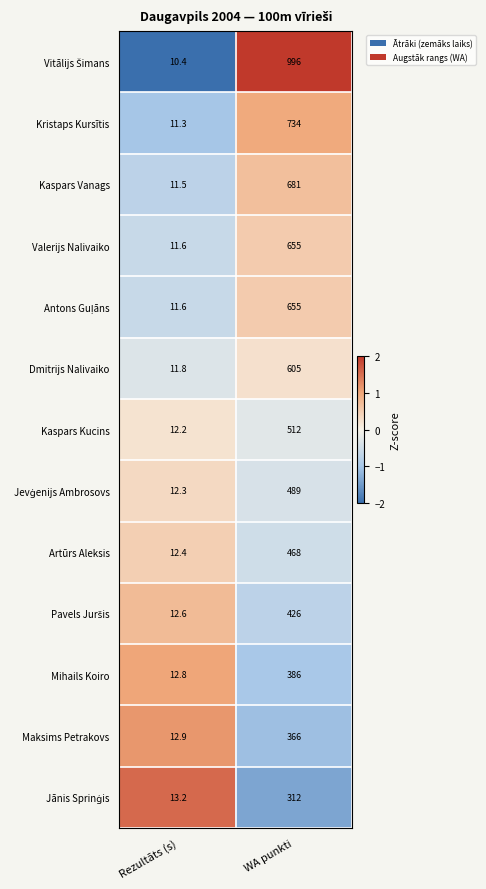

What is the spread (max minus min) of values at WA punkti?

684.0